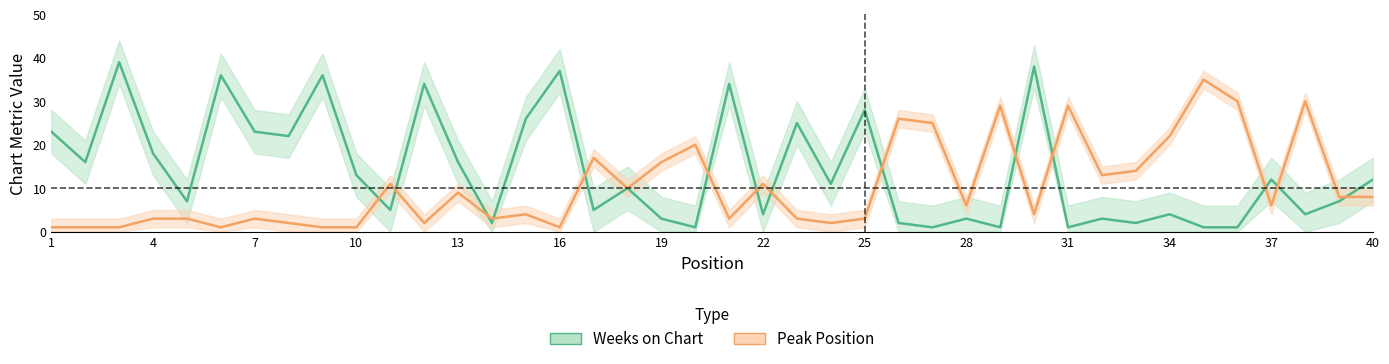

Reading right to left, transcribe all the data shown in this chart.

Weeks on Chart: 12	7	4	12	1	1	4	2	3	1	38	1	3	1	2	28	11	25	4	34	1	3	10	5	37	26	2	16	34	5	13	36	22	23	36	7	18	39	16	23
Peak Position: 8	8	30	6	30	35	22	14	13	29	4	29	6	25	26	3	2	3	11	3	20	16	10	17	1	4	3	9	2	11	1	1	2	3	1	3	3	1	1	1